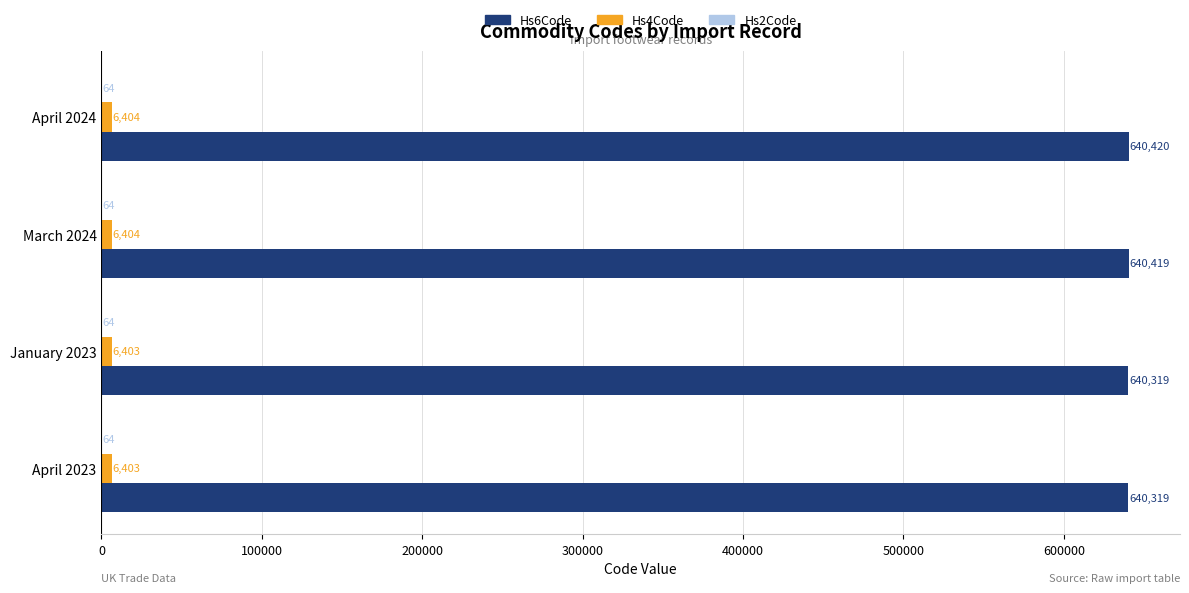

At which category is the sum across all series the highest?

April 2024